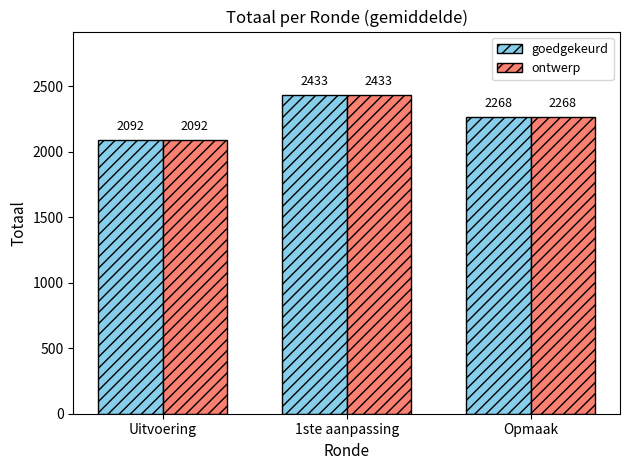

Which label corresponds to the largest value in the chart?

1ste aanpassing